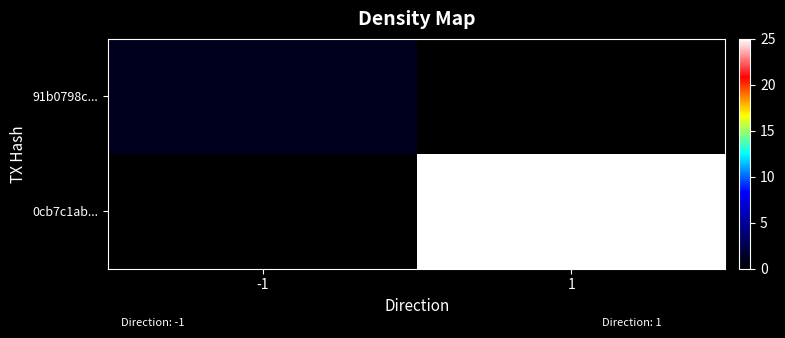

How many categories are shown in the chart?

2